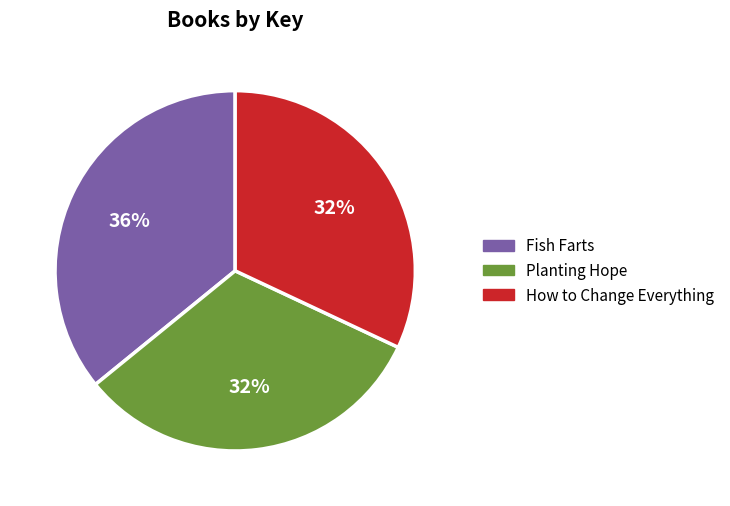

To the nearest percent, what is the average slice percentage?

33%